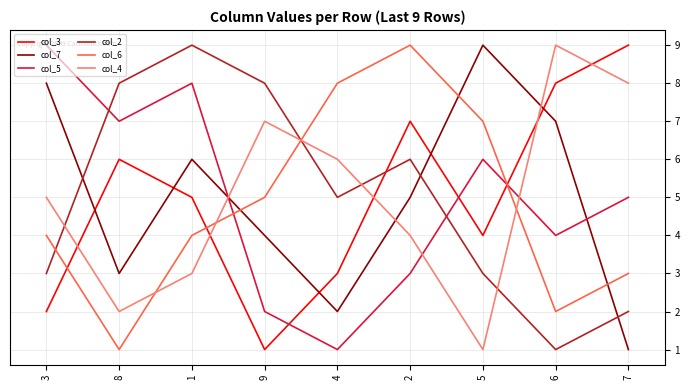

At which category does col_5 reach its first local valley?

8